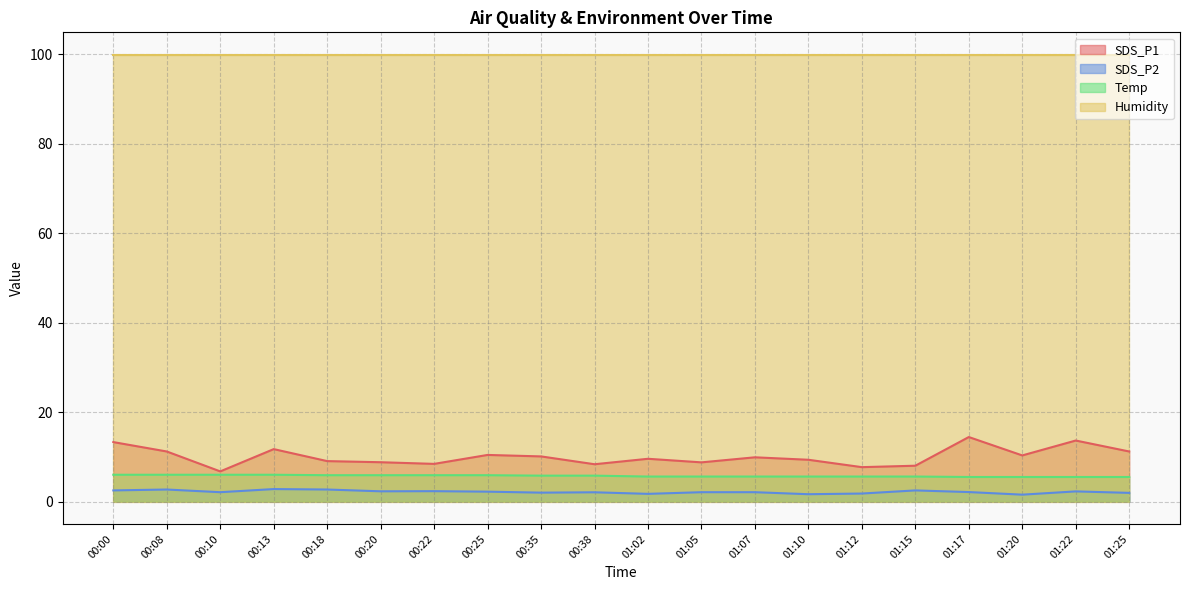

What is the difference between the Temp values at 01:05 and 01:25?

0.1